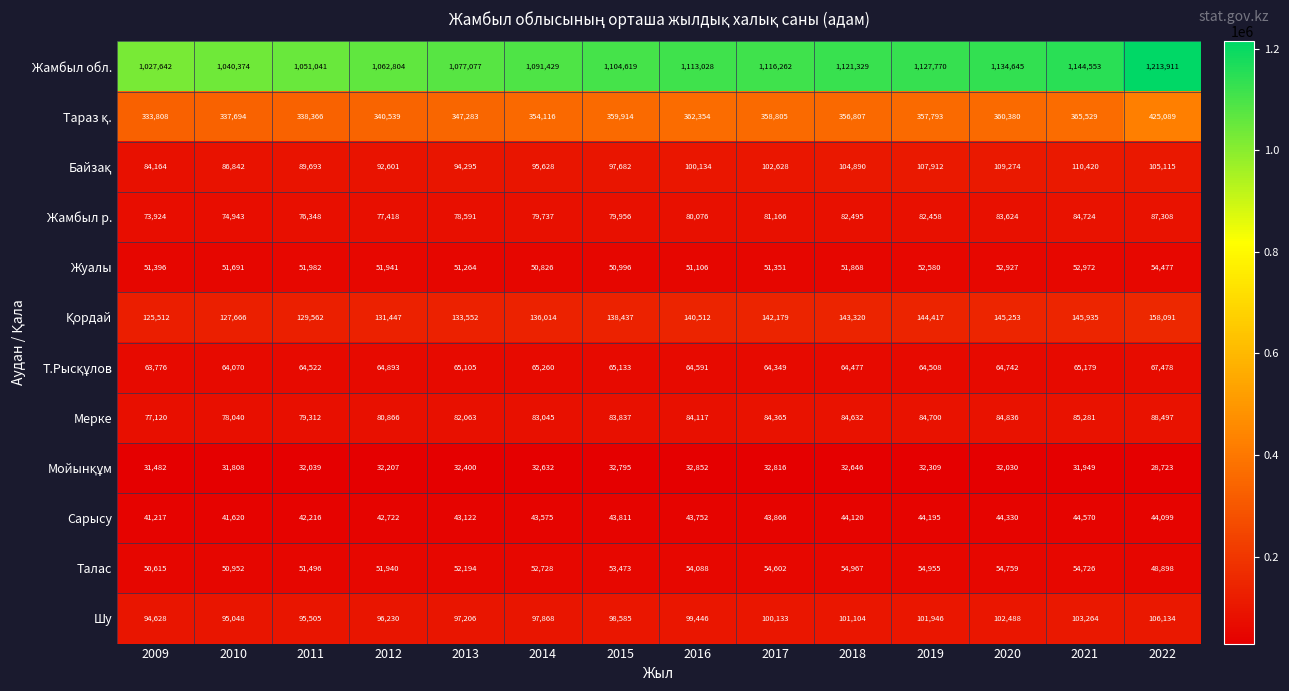

What value does the Жамбыл р. series have at 2020, to the nearest 10?

83620